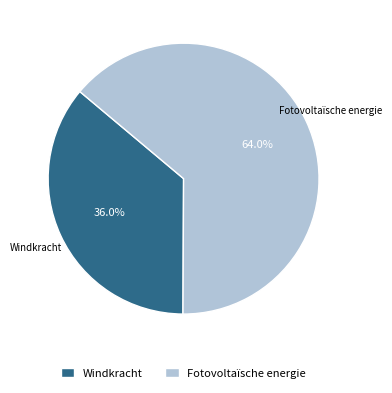

True or false: Fotovoltaïsche energie accounts for 64% of the total.

True